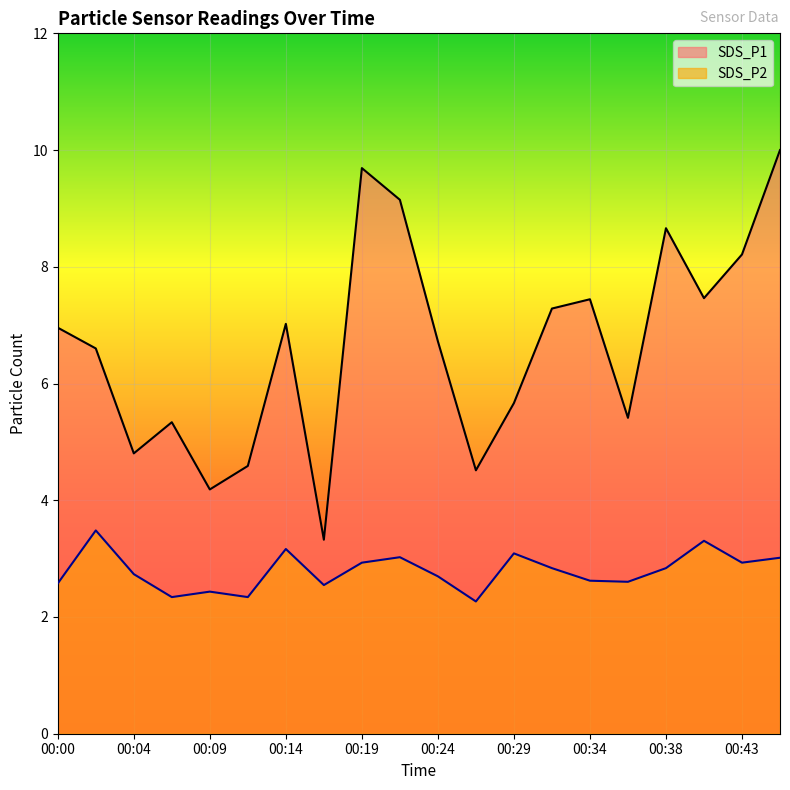

What is the difference between the SDS_P2 values at 00:07 and 00:46?

0.7